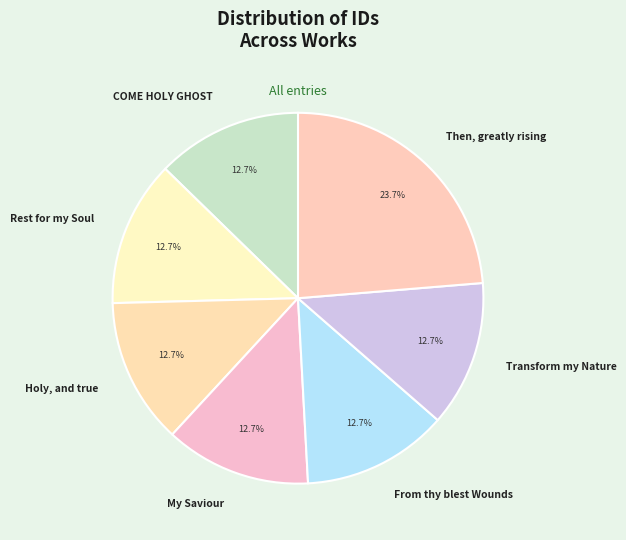

True or false: From thy blest Wounds accounts for 26% of the total.

False